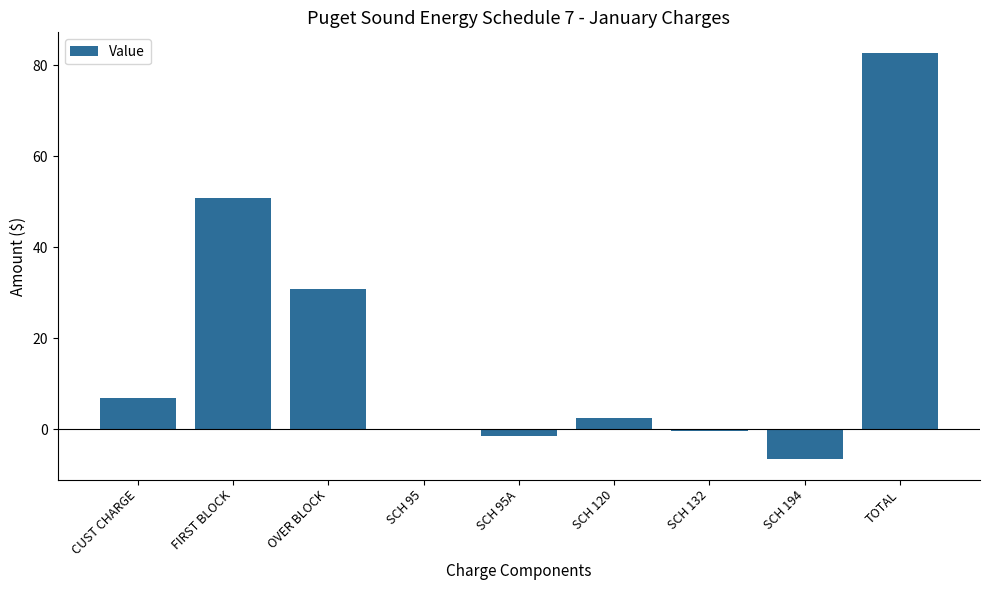

What is the maximum value shown in the chart?

82.7